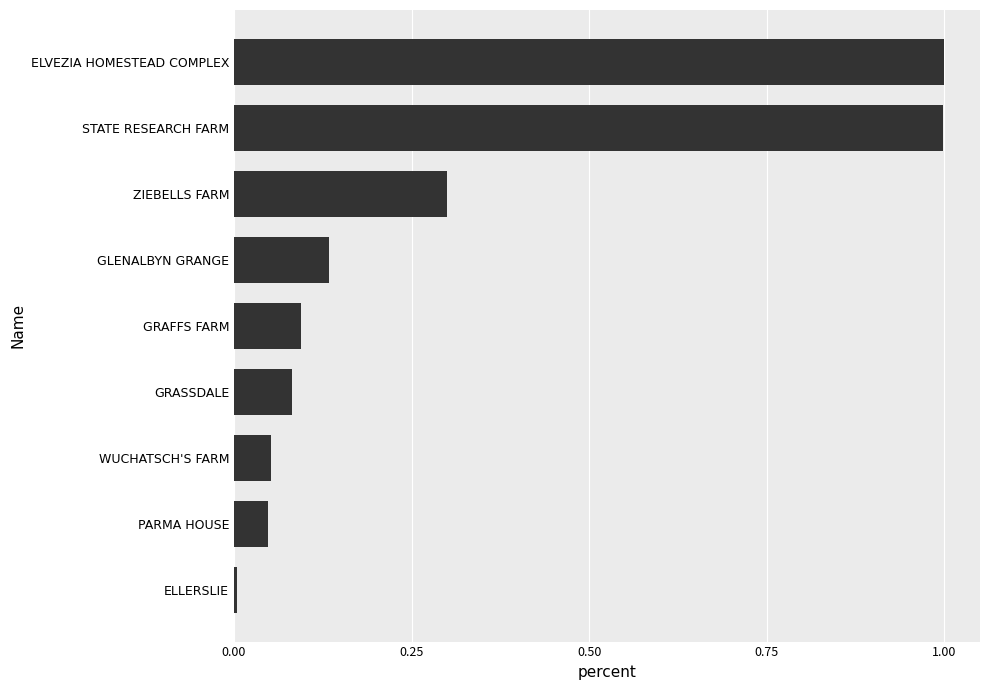

What is the average value?

0.3